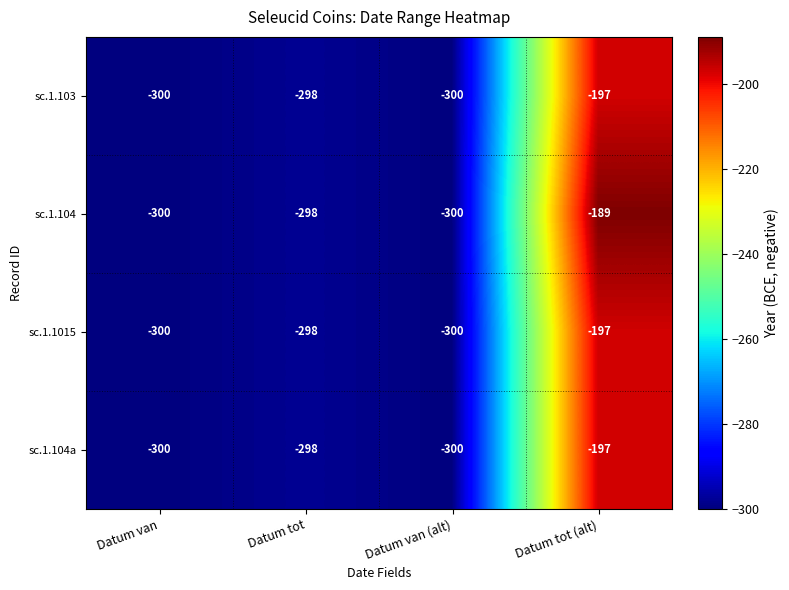

Reading right to left, what are all the values shown in this chart?

sc.1.103: Datum tot (alt)=-197	Datum van (alt)=-300	Datum tot=-298	Datum van=-300
sc.1.104: Datum tot (alt)=-189	Datum van (alt)=-300	Datum tot=-298	Datum van=-300
sc.1.1015: Datum tot (alt)=-197	Datum van (alt)=-300	Datum tot=-298	Datum van=-300
sc.1.104a: Datum tot (alt)=-197	Datum van (alt)=-300	Datum tot=-298	Datum van=-300